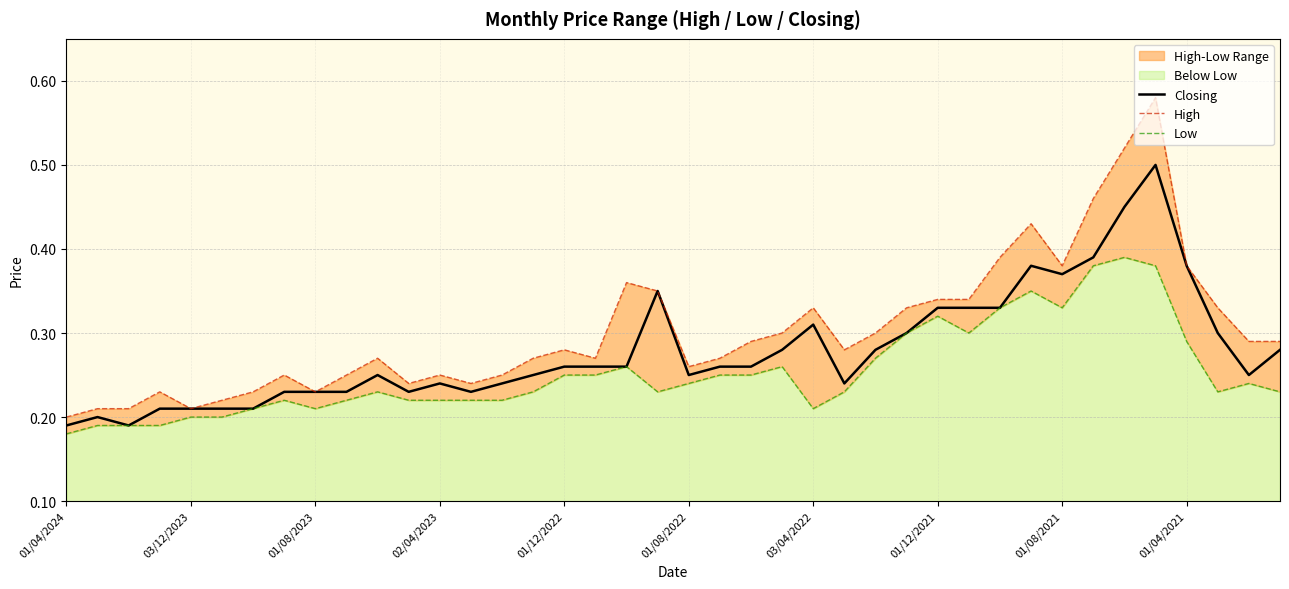

True or false: Closing has a value of 0.4 at 01/08/2023.

False